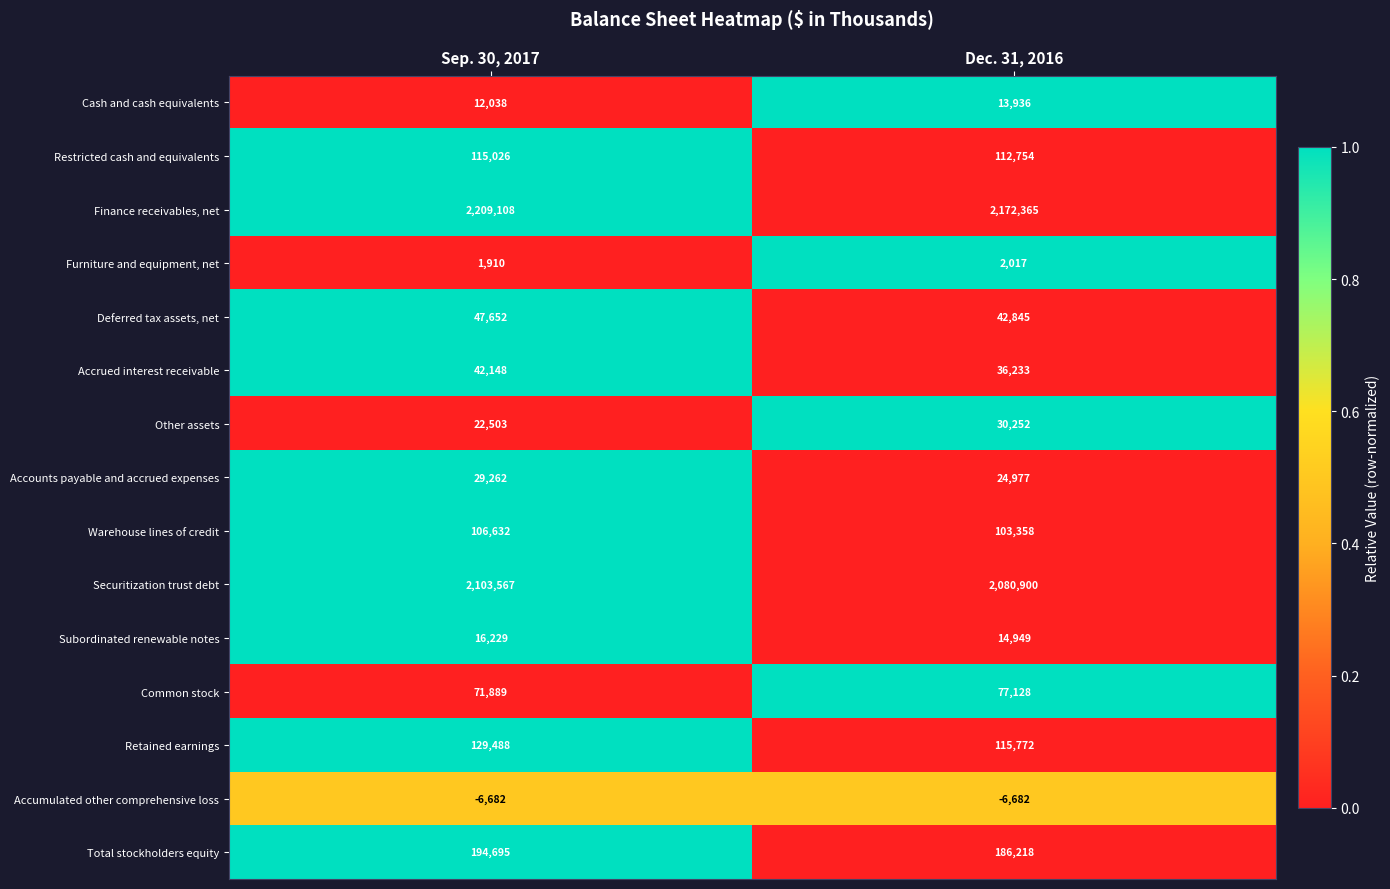

Is it true that Restricted cash and equivalents equals 194857 at Dec. 31, 2016?

False